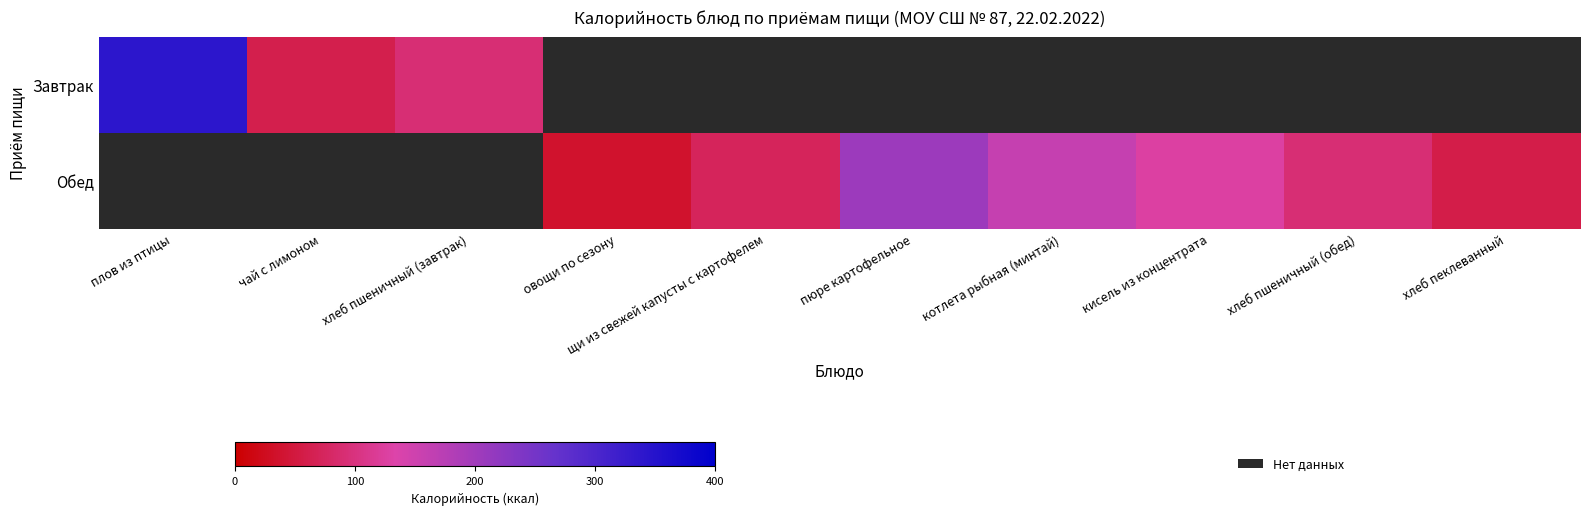

Count the Обед values in the range 127 to 128.

1